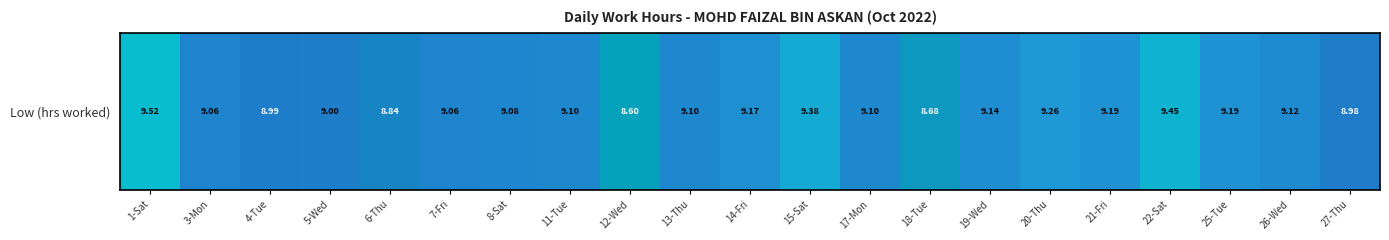

What is the sum of the values at 13-Thu and 22-Sat?

18.5